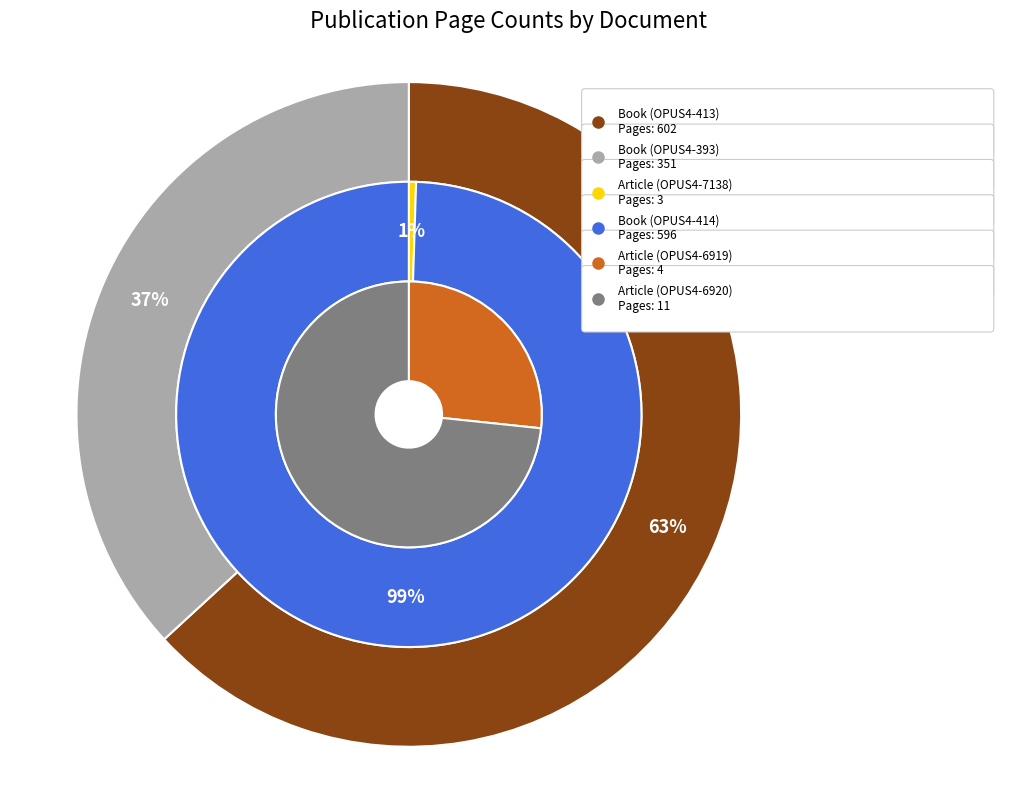

True or false: Article (OPUS4-6919) accounts for 15% of the total.

False